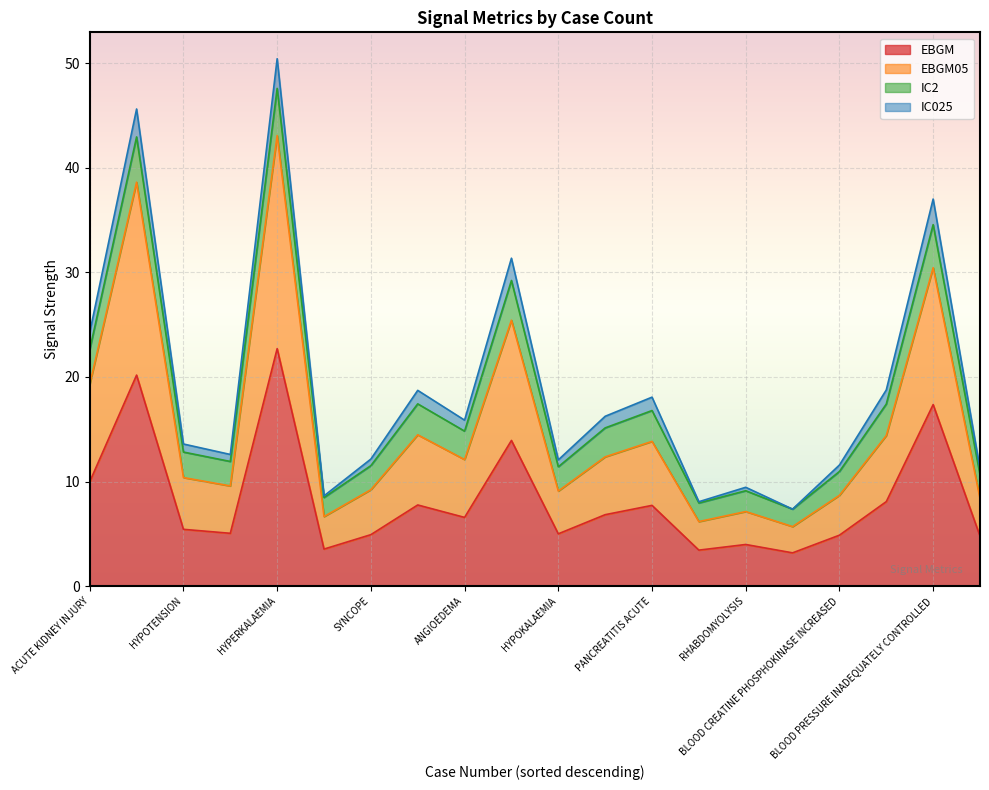

What is the minimum value for EBGM?

3.2